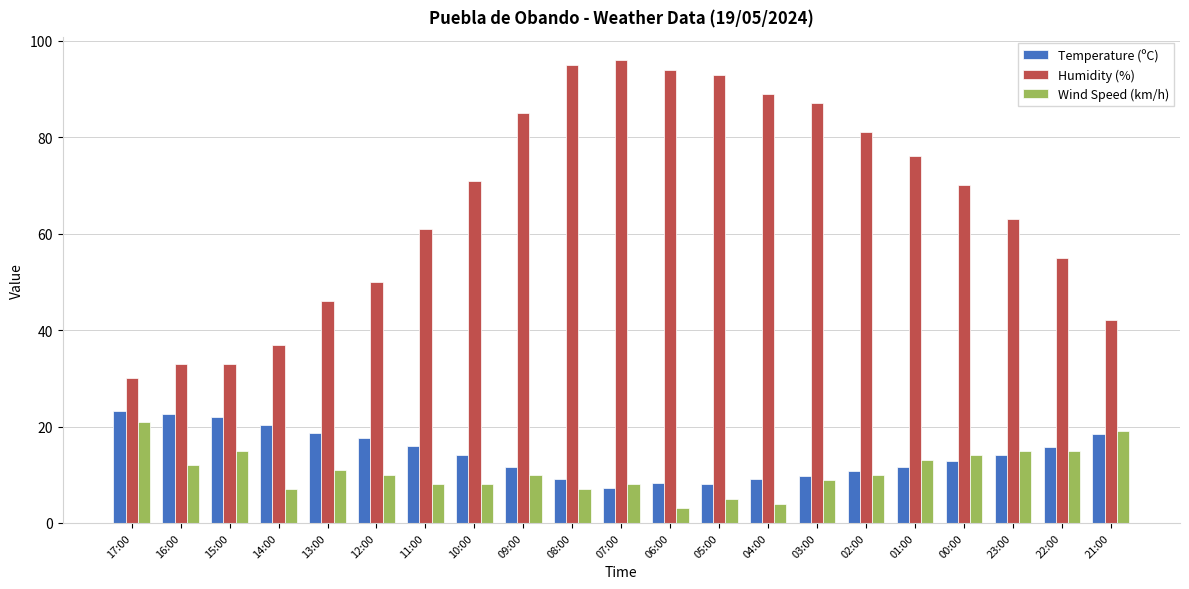

Where is Humidity (%) nearest to the value 63?

23:00